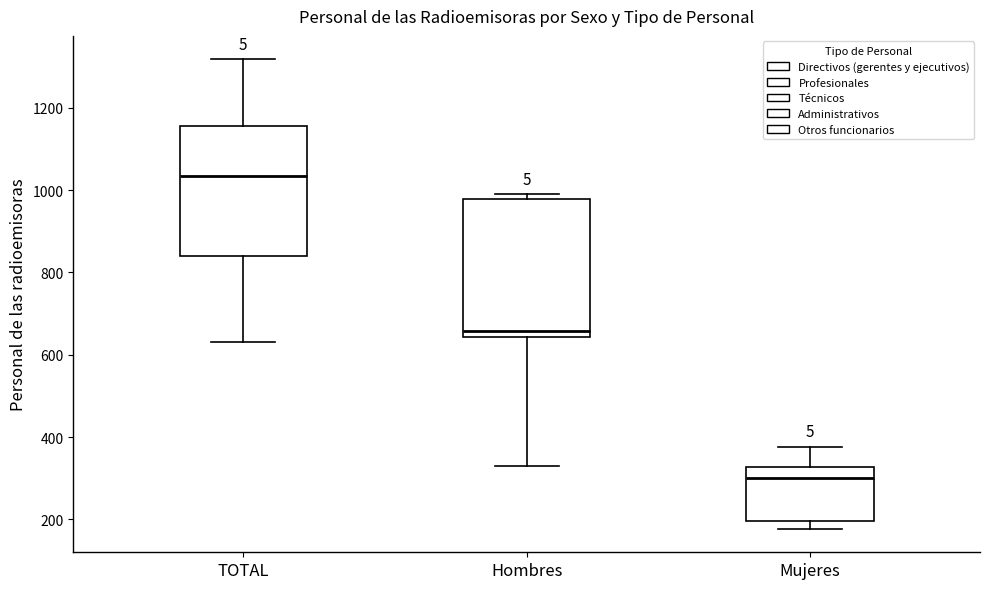

Reading left to right, transcribe this box plot: for each box, give where its median line is, the range the box spans, and where its two whiskers end, as read against the y-axis. The values are not printed on the chart, so give them approximately, as read against the axis.

TOTAL: median 1040, box 840 to 1160, whiskers 640 to 1320
Hombres: median 660, box 640 to 980, whiskers 320 to 1000
Mujeres: median 300, box 200 to 320, whiskers 180 to 380